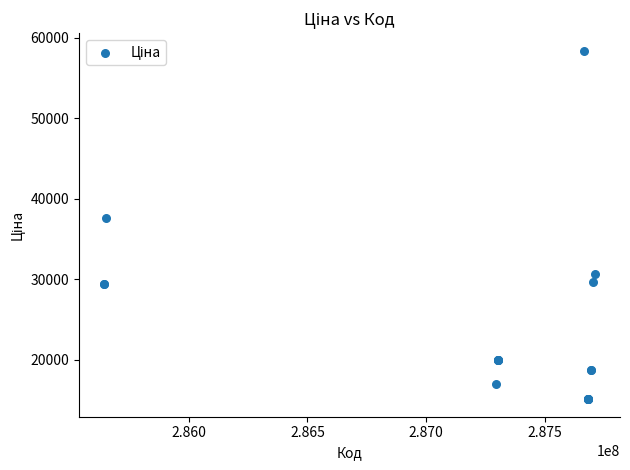

What Y value in the scatter plot is closest to 36773?

37593.6